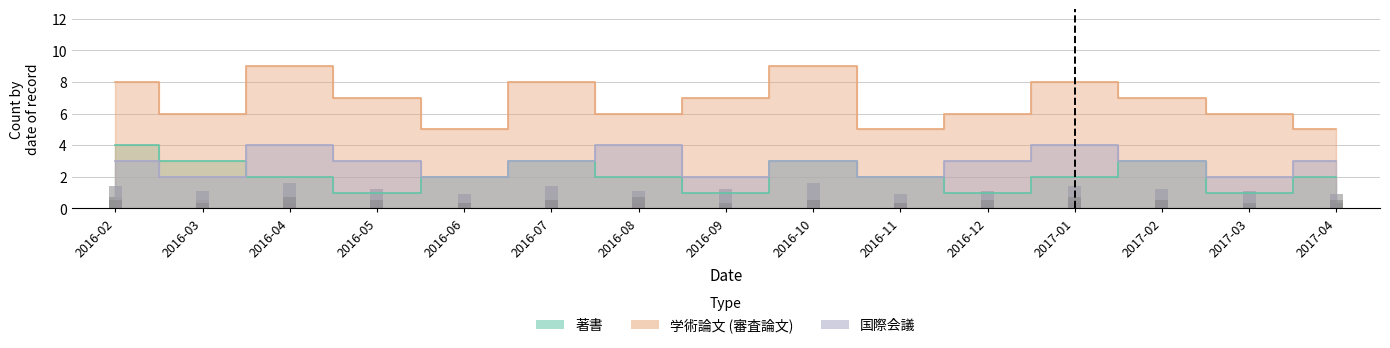

Reading left to right, transcribe all the data shown in this chart.

著書: 4	3	2	1	2	3	2	1	3	2	1	2	3	1	2
学術論文 (審査論文): 8	6	9	7	5	8	6	7	9	5	6	8	7	6	5
国際会議: 3	2	4	3	2	3	4	2	3	2	3	4	3	2	3